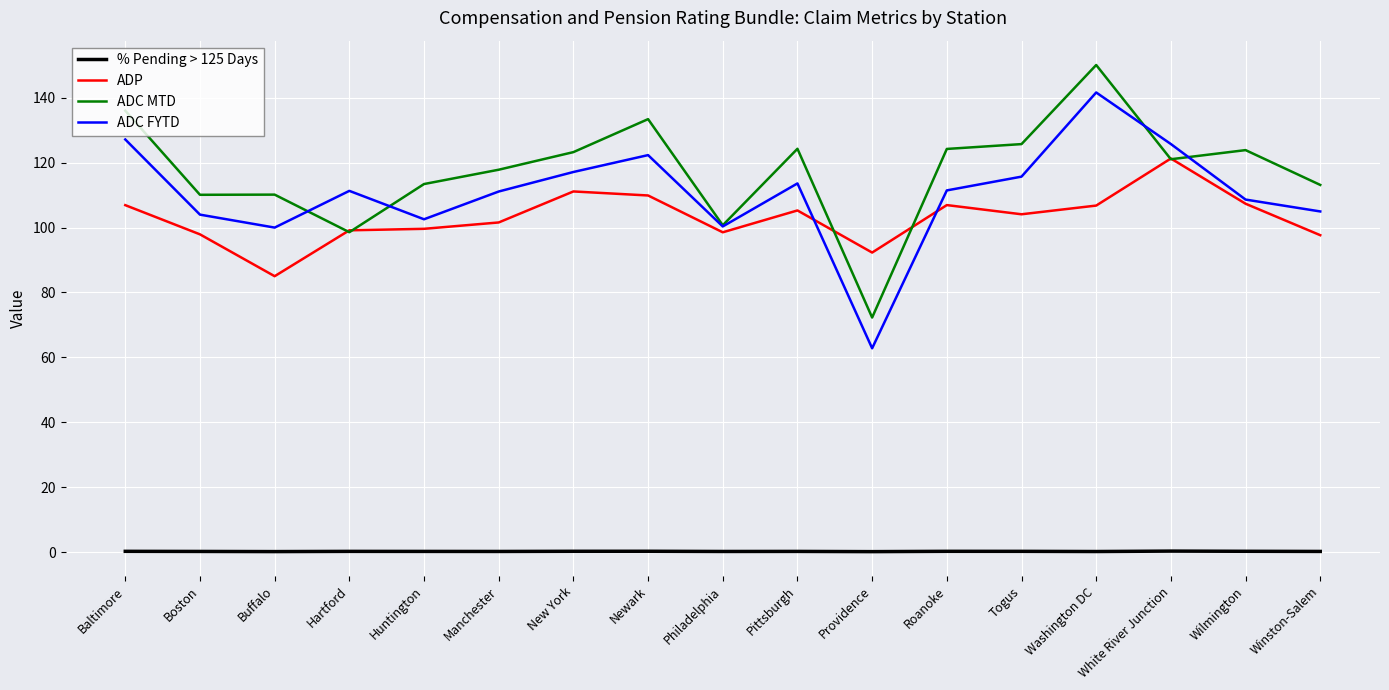

What are all the series names shown in the legend?

% Pending > 125 Days, ADP, ADC MTD, ADC FYTD